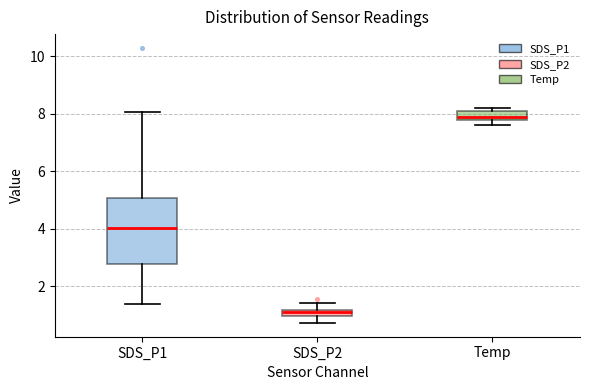

Which box is the tallest, from its lower edge to its upper edge?

SDS_P1